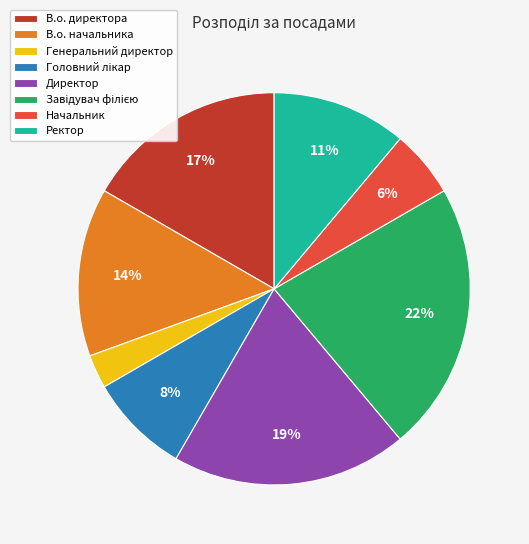

To the nearest percent, what is the difference between the largest and smallest slice percentages?

19%